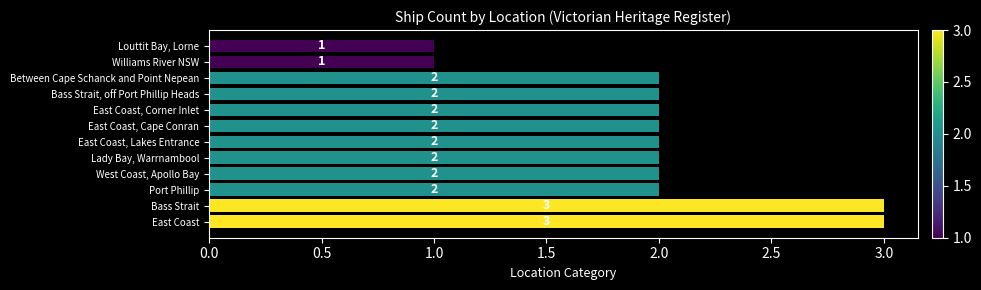

What is the greatest value displayed?

3